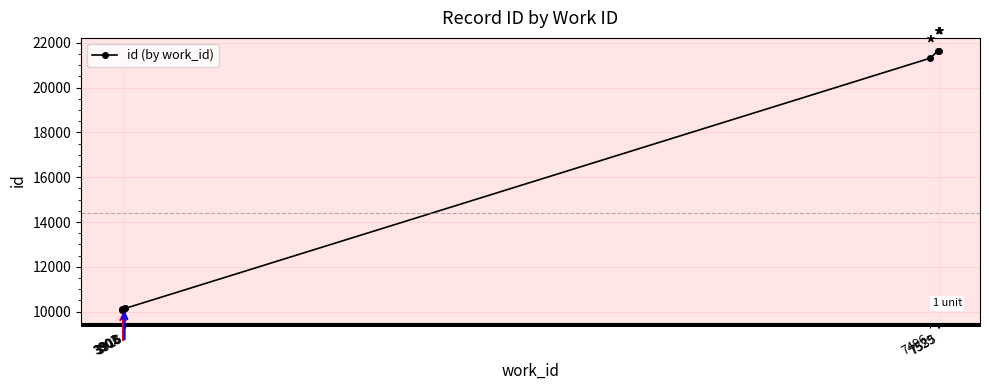

What is the difference between the maximum and minimum values?

11554.0